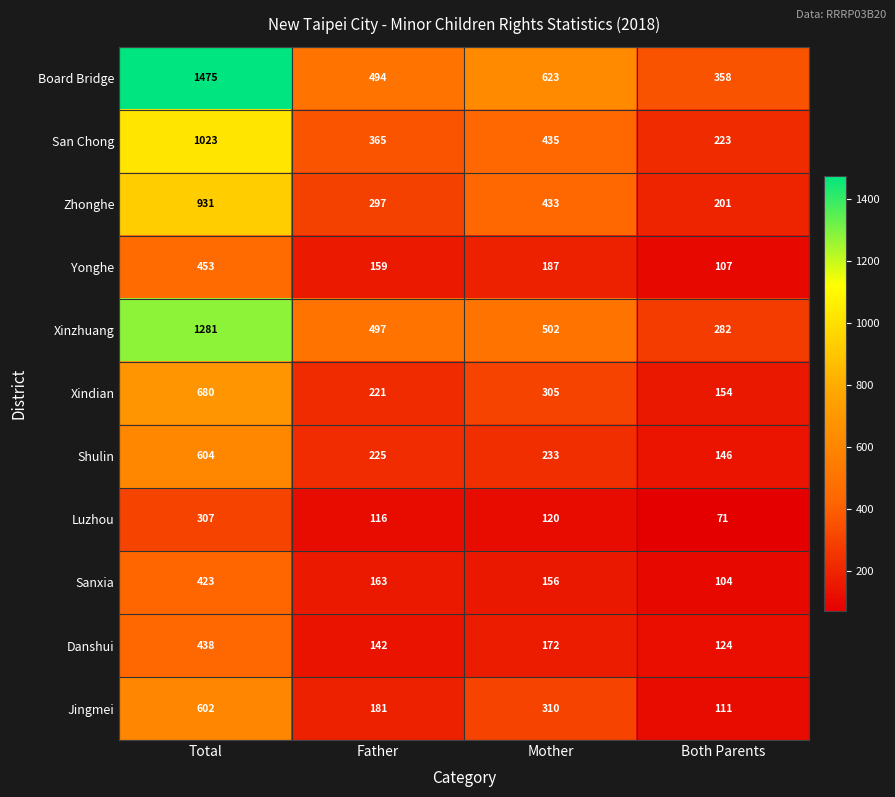

Where is Jingmei nearest to the value 356?

Mother